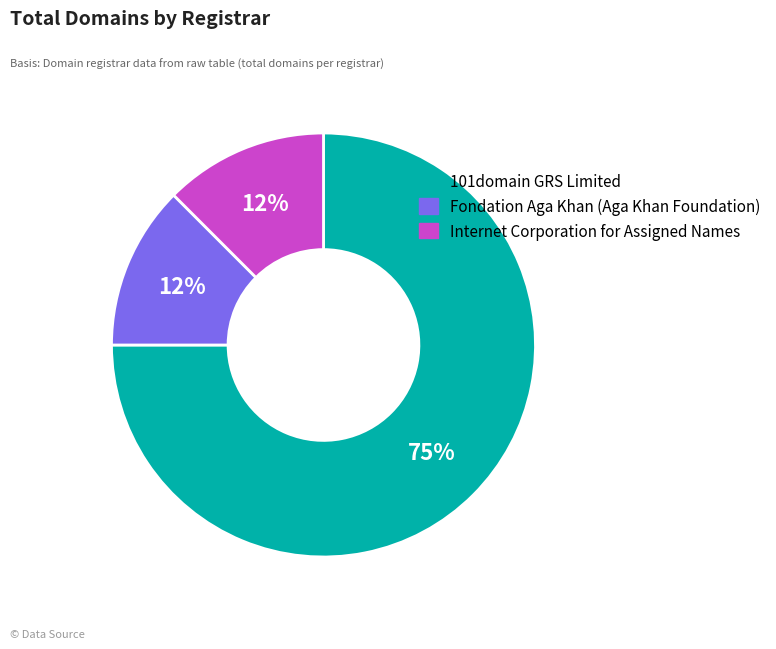

Combined, do Internet Corporation for Assigned Names and 101domain GRS Limited account for over 50%?

Yes